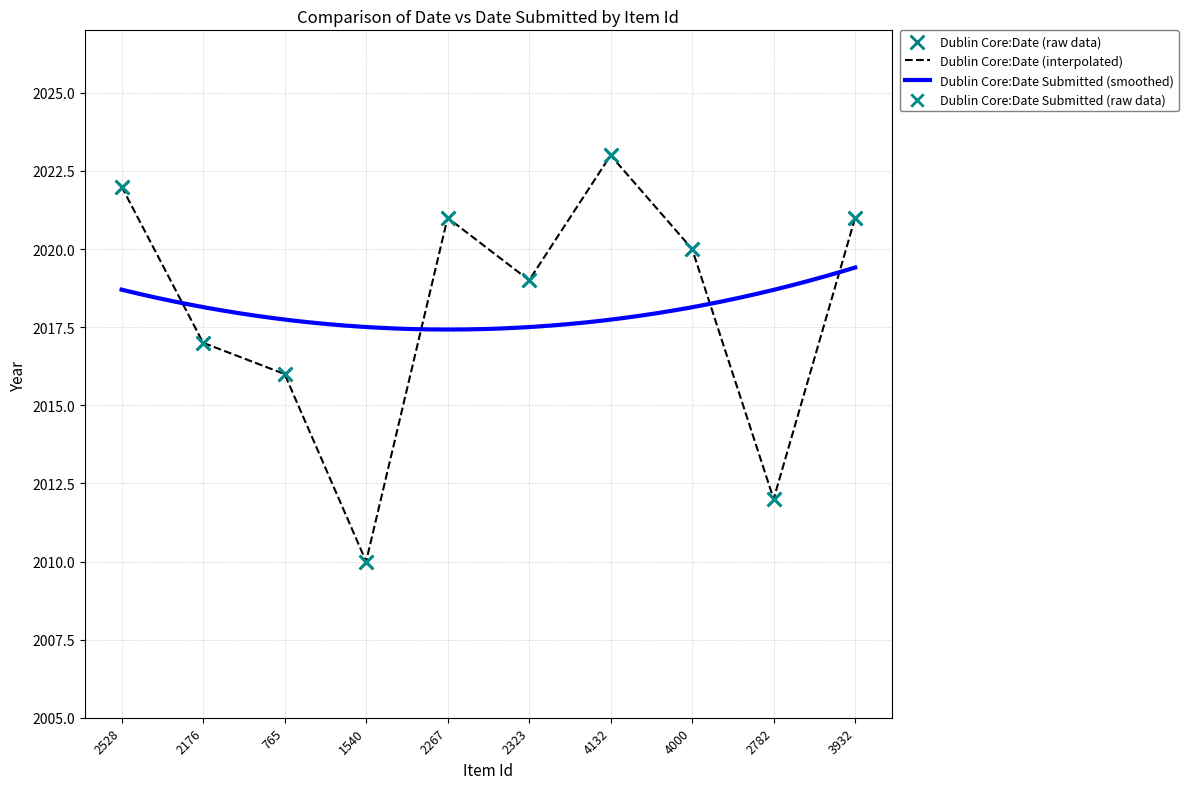

Which series has the largest total across all categories?

Dublin Core:Date